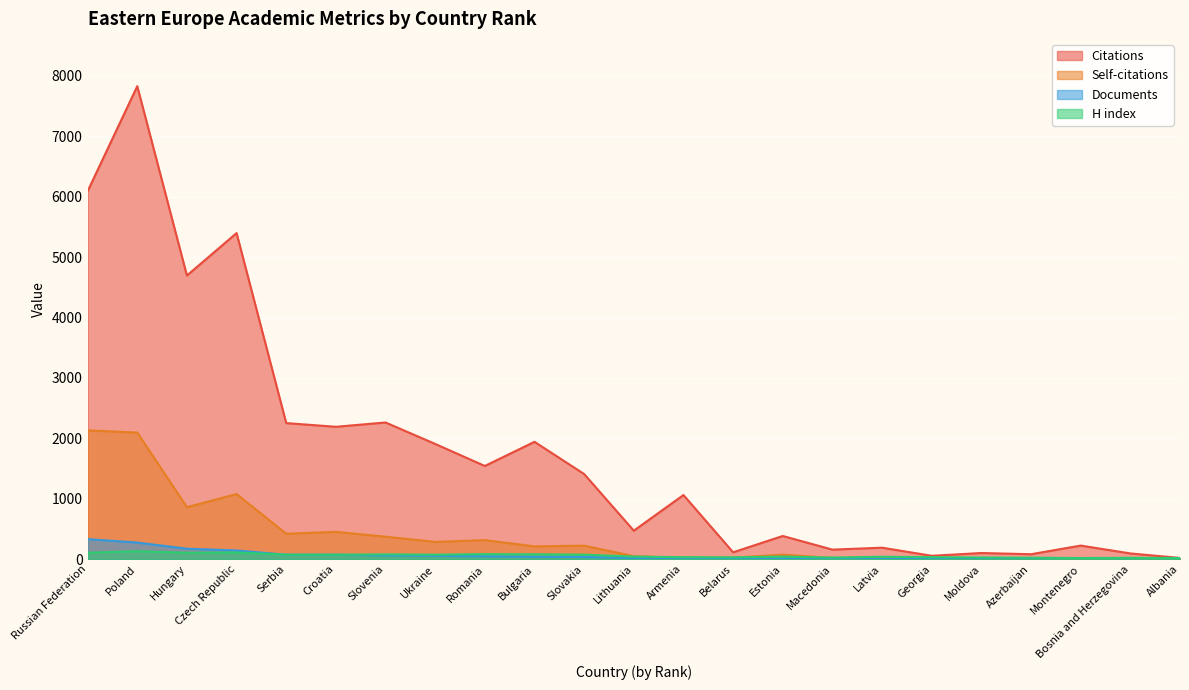

True or false: Citations and Self-citations cross at least once.

False